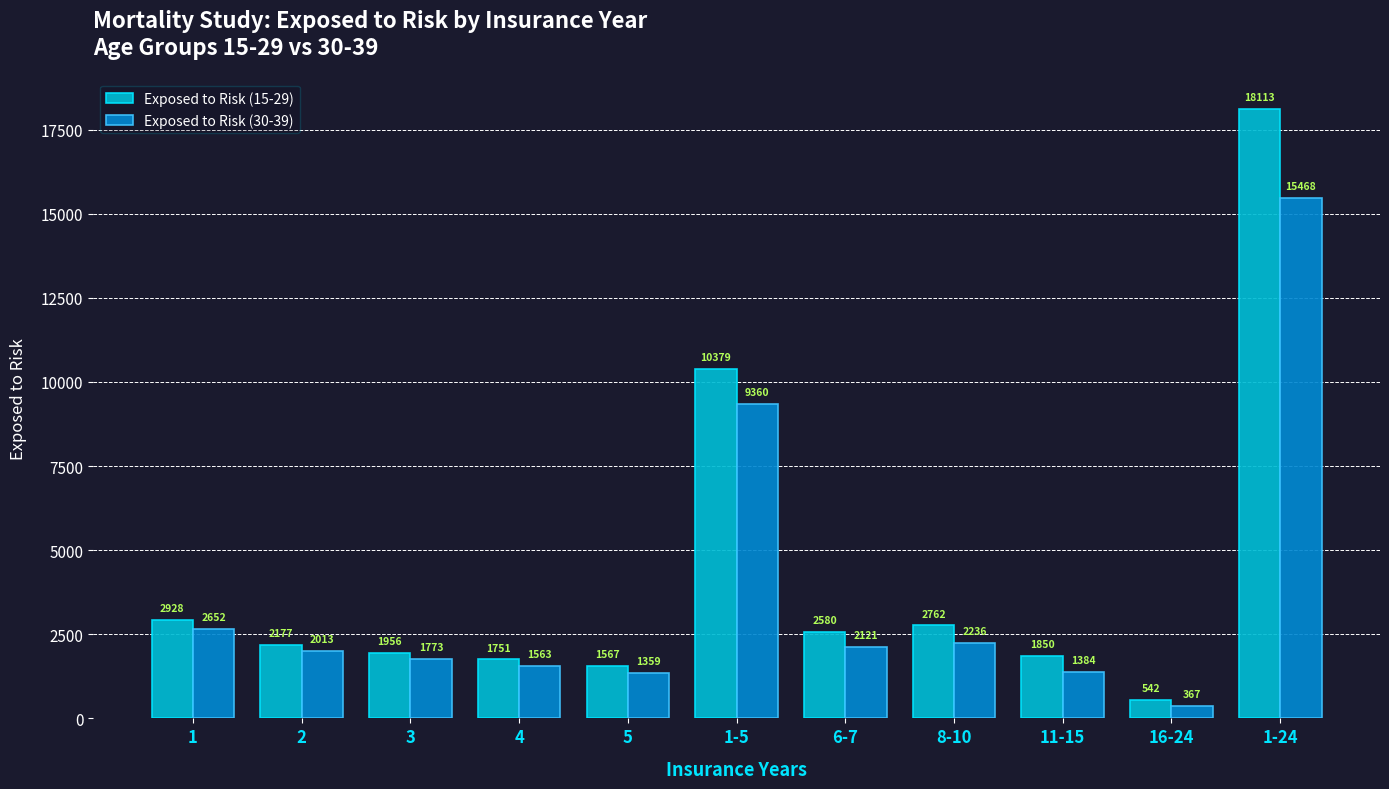

Which label corresponds to the largest value in the chart?

1-24